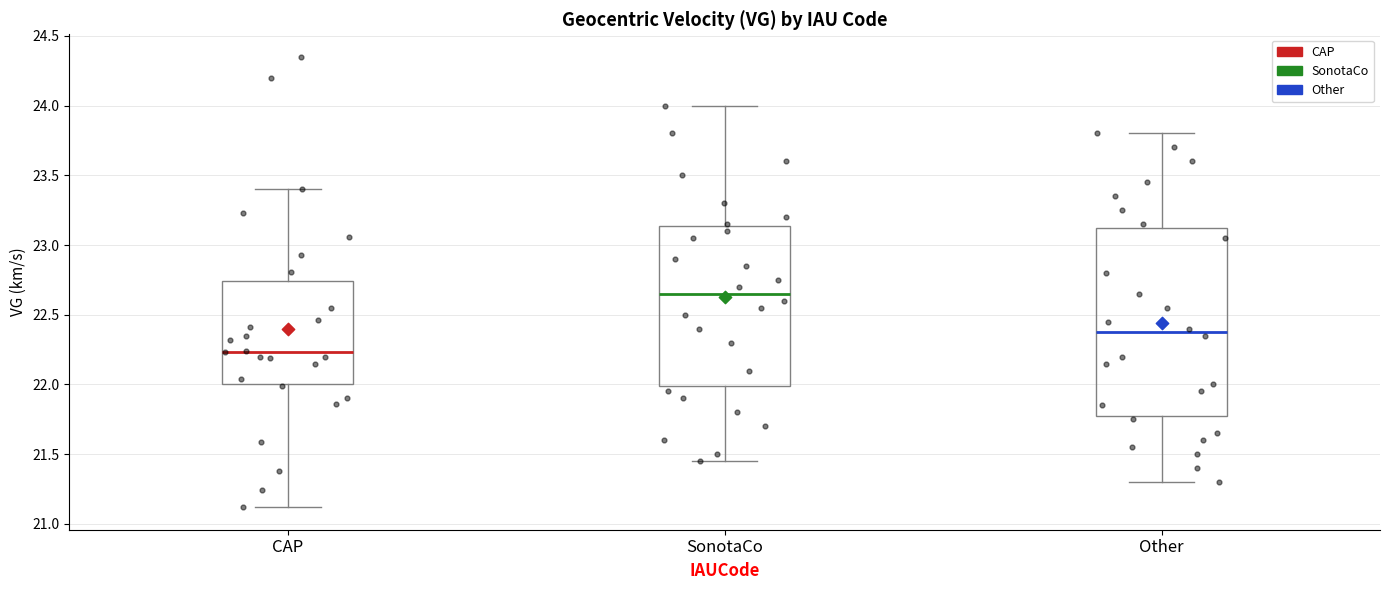

Which box's median line is the lowest?

CAP